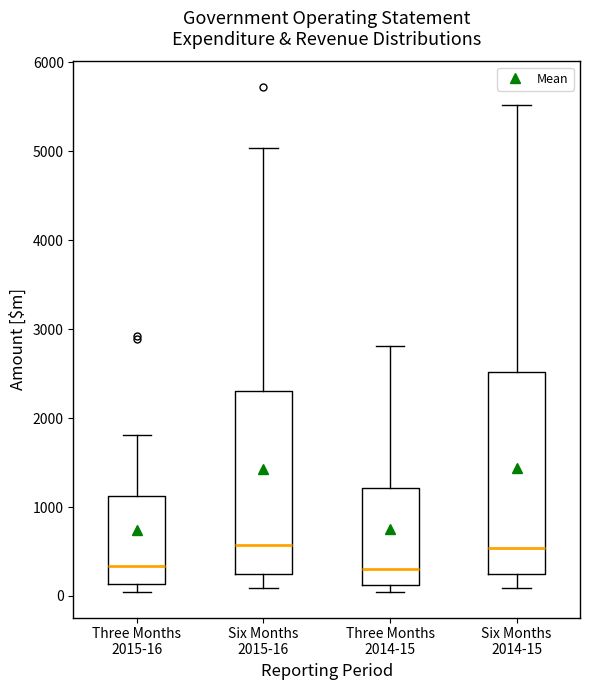

Reading left to right, read every box against the y-axis: the position of its median line, the range the box covers, and the ends of its whiskers. The values are not printed on the chart, so give them approximately, as read against the axis.

Three Months 2015-16: median 300, box 100 to 1100, whiskers 0 to 1800
Six Months 2015-16: median 600, box 200 to 2300, whiskers 100 to 5000
Three Months 2014-15: median 300, box 100 to 1200, whiskers 0 to 2800
Six Months 2014-15: median 500, box 200 to 2500, whiskers 100 to 5500